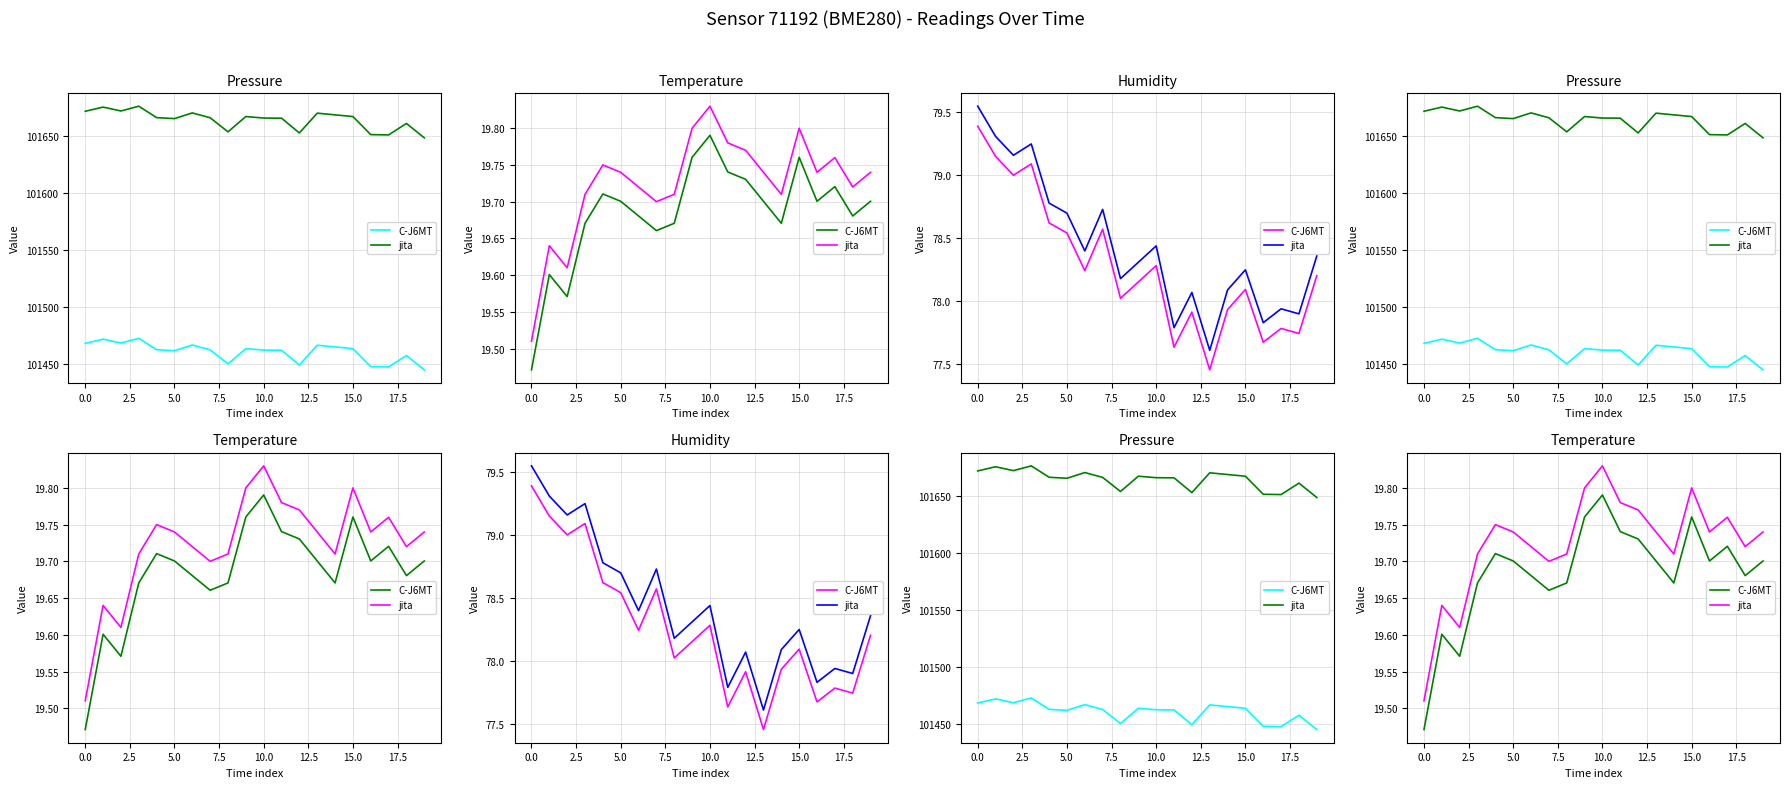

At which category is the sum across all series the highest?

10